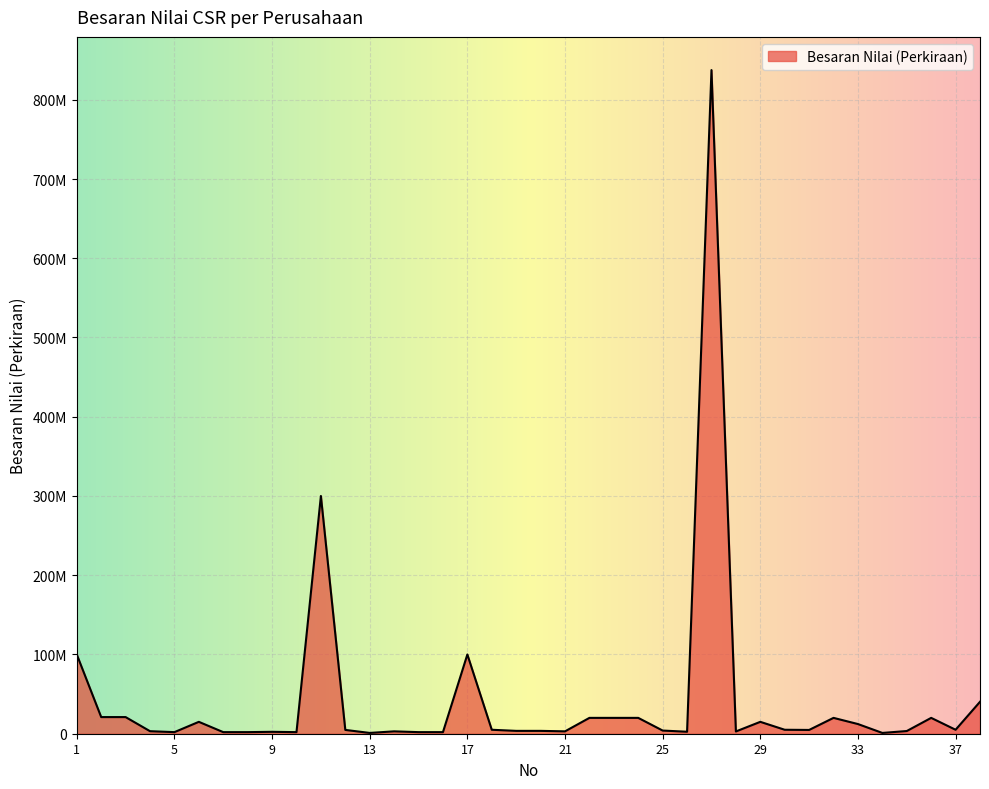

At which category does the chart reach its minimum across all series?

13